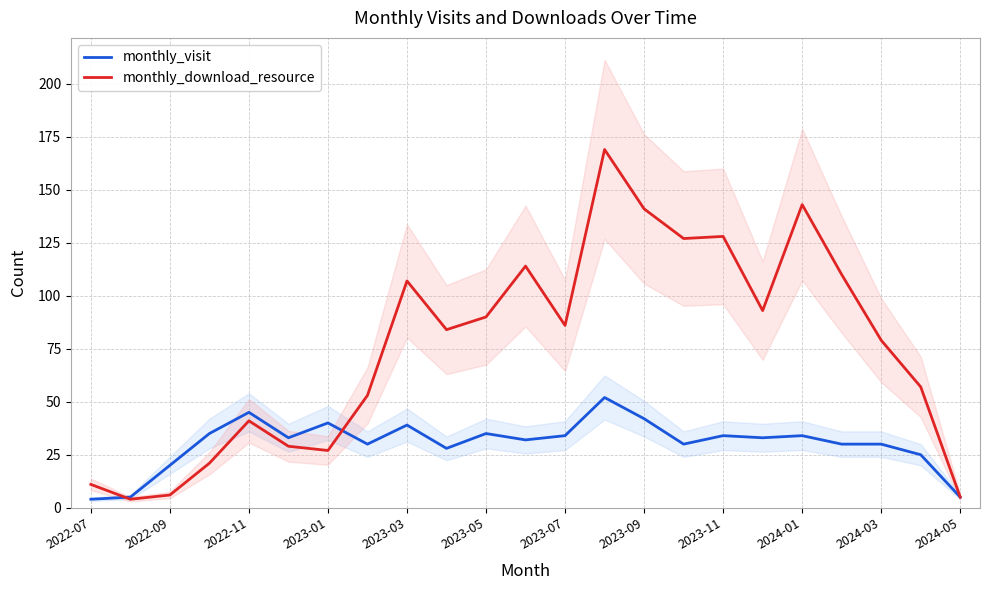

Reading left to right, what are all the values shown in this chart?

monthly_visit: 4	5	20	35	45	33	40	30	39	28	35	32	34	52	42	30	34	33	34	30	30	25	5
monthly_download_resource: 11	4	6	21	41	29	27	53	107	84	90	114	86	169	141	127	128	93	143	110	79	57	5